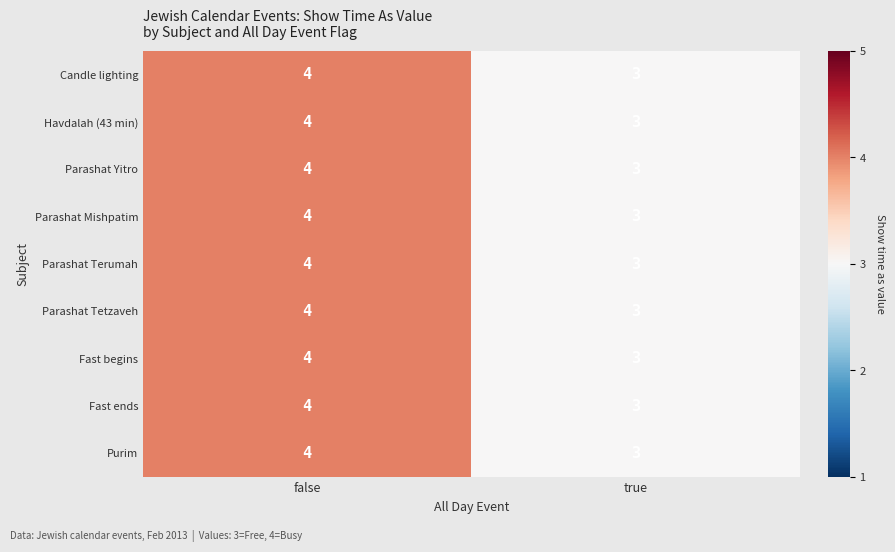

What is the maximum value shown in the chart?

4